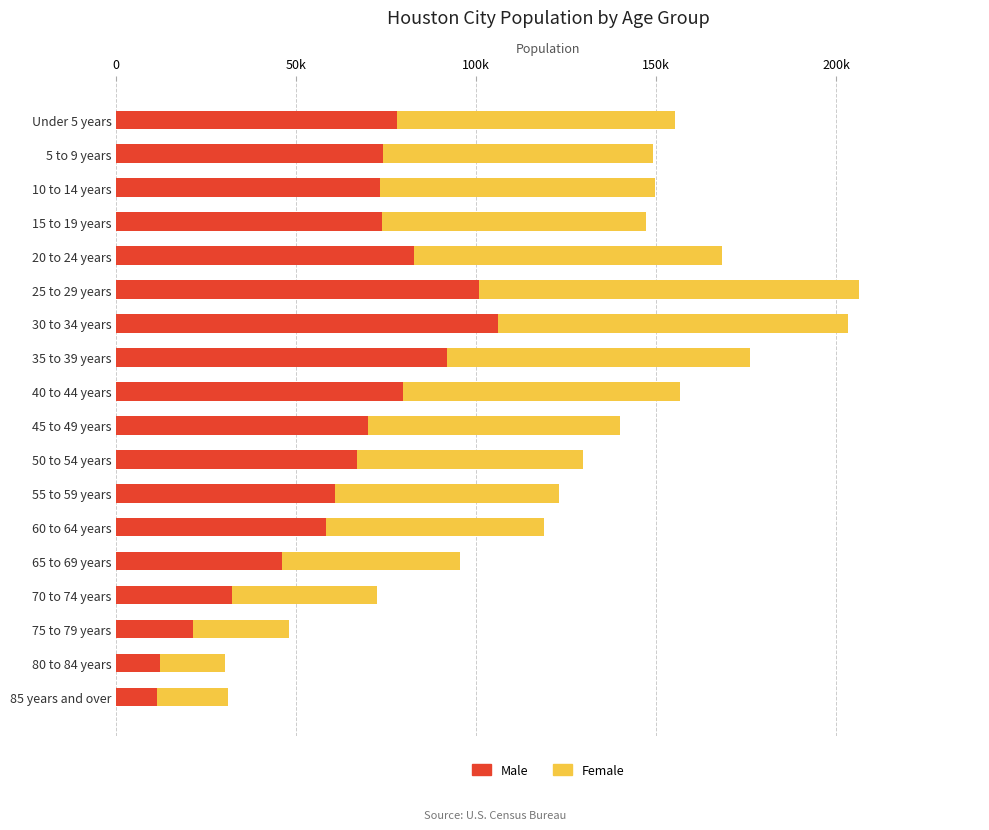

What are all the series names shown in the legend?

Male, Female